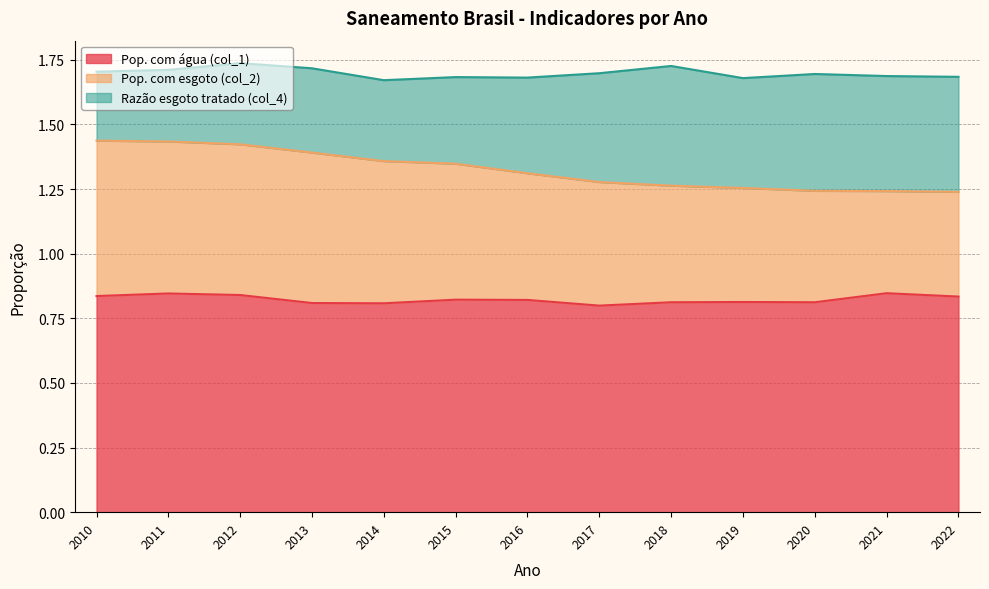

Reading right to left, what are all the values shown in this chart?

Pop. com água (col_1): 2022=0.8	2021=0.8	2020=0.8	2019=0.8	2018=0.8	2017=0.8	2016=0.8	2015=0.8	2014=0.8	2013=0.8	2012=0.8	2011=0.8	2010=0.8
Pop. com esgoto (col_2): 2022=0.4	2021=0.4	2020=0.4	2019=0.4	2018=0.5	2017=0.5	2016=0.5	2015=0.5	2014=0.6	2013=0.6	2012=0.6	2011=0.6	2010=0.6
Razão esgoto tratado (col_4): 2022=0.4	2021=0.4	2020=0.5	2019=0.4	2018=0.5	2017=0.4	2016=0.4	2015=0.3	2014=0.3	2013=0.3	2012=0.3	2011=0.3	2010=0.3